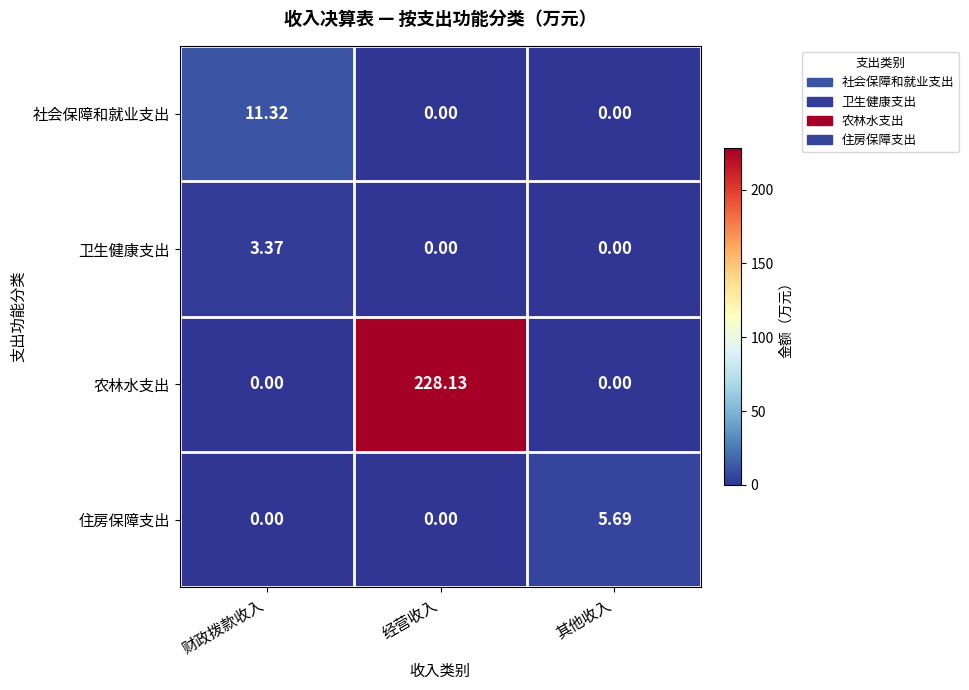

Rank the series by their maximum value, from highest to lowest.

农林水支出, 社会保障和就业支出, 住房保障支出, 卫生健康支出